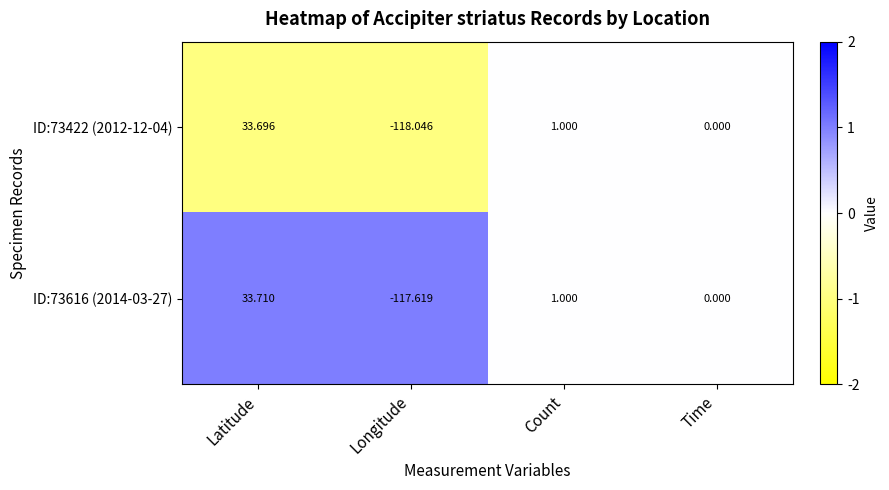

Is the value of ID:73616 (2014-03-27) at Count greater than the value of ID:73422 (2012-12-04) at Longitude?

Yes